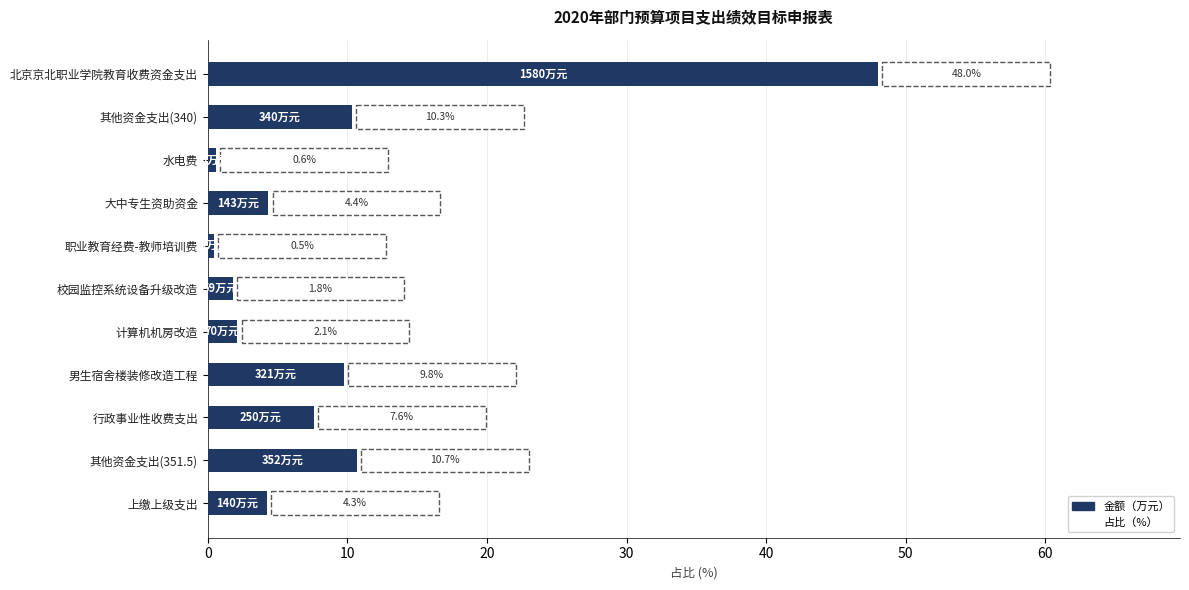

Reading bottom to top, list all the values displayed in this chart.

4.3	10.7	7.6	9.8	2.1	1.8	0.5	4.4	0.6	10.3	48.0